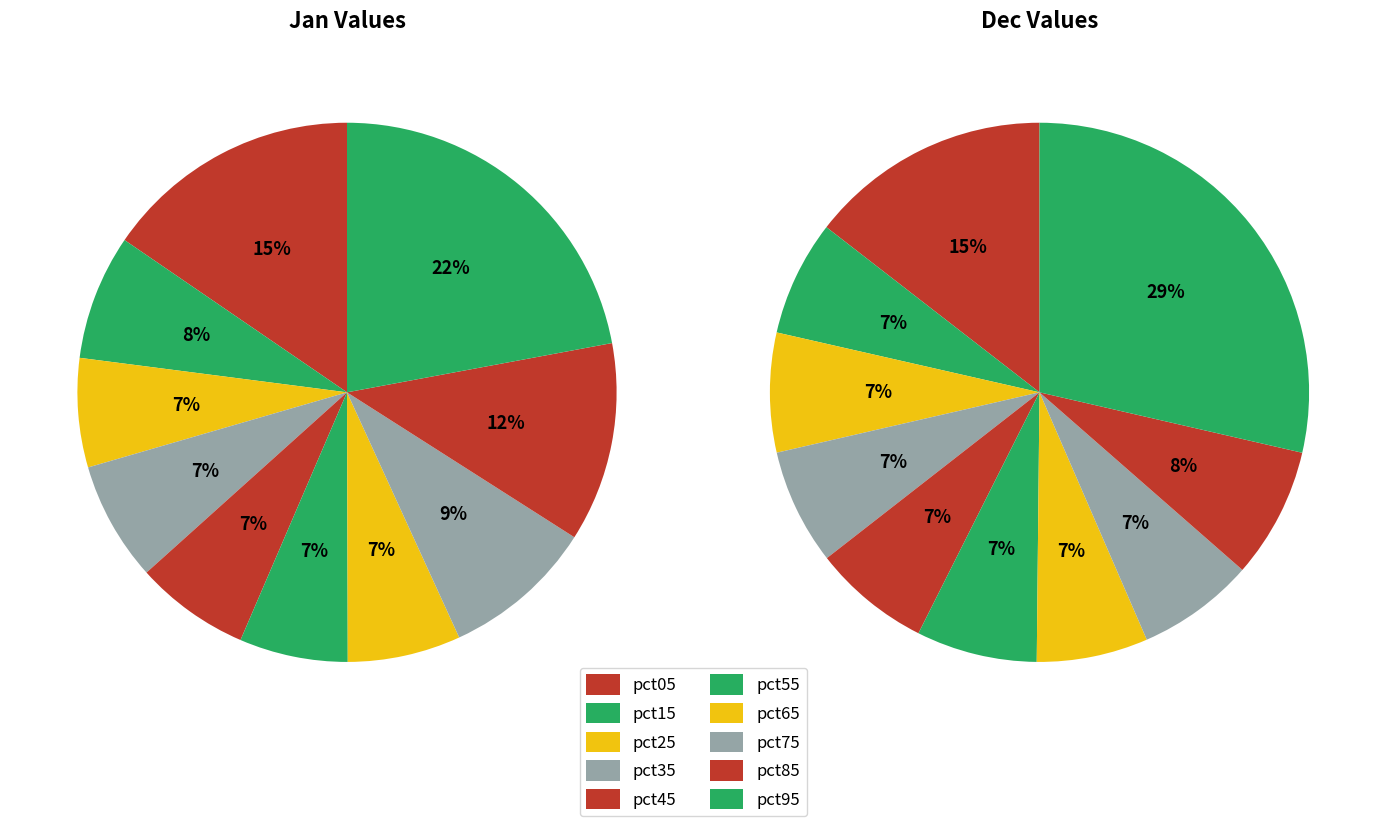

What is the spread (max minus min) of values at 7?

0.1